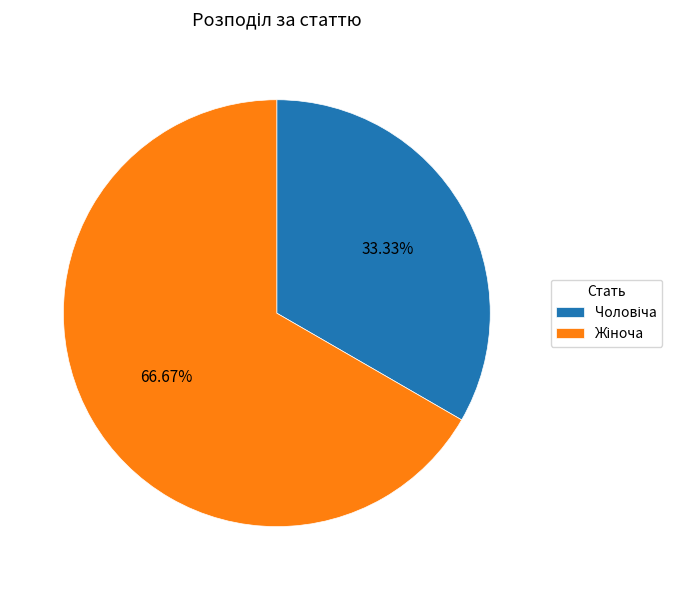

Is there a majority slice in this chart?

Yes